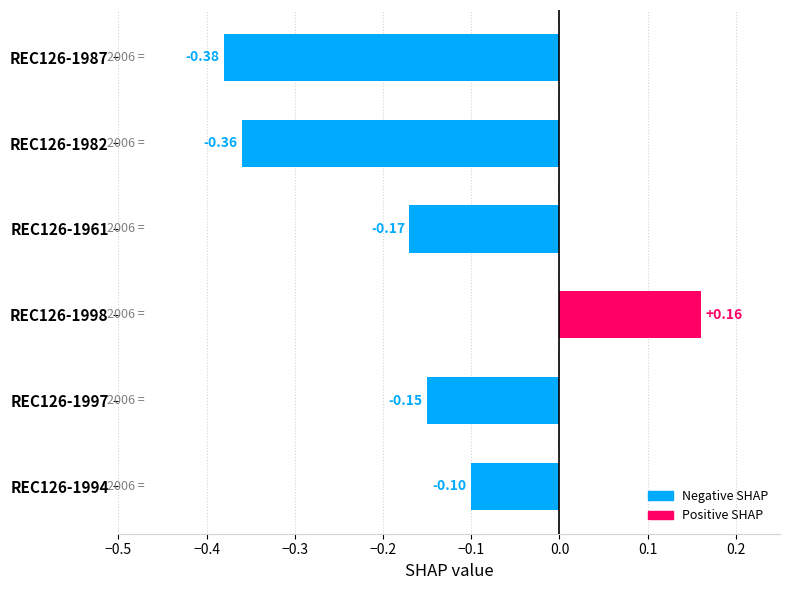

How many positive values are there?

1